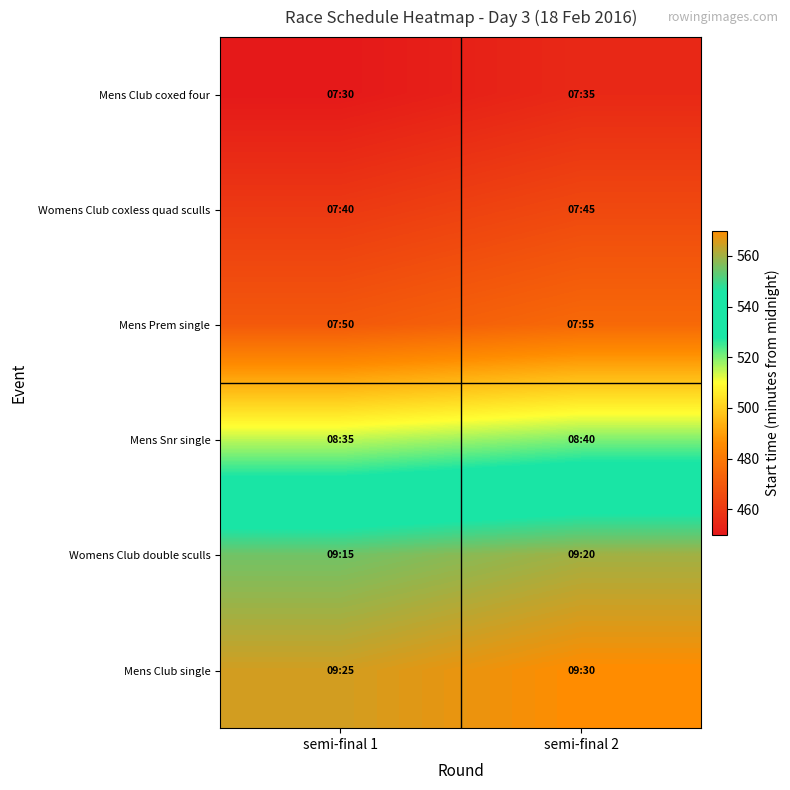

At which category is the sum across all series the highest?

semi-final 2